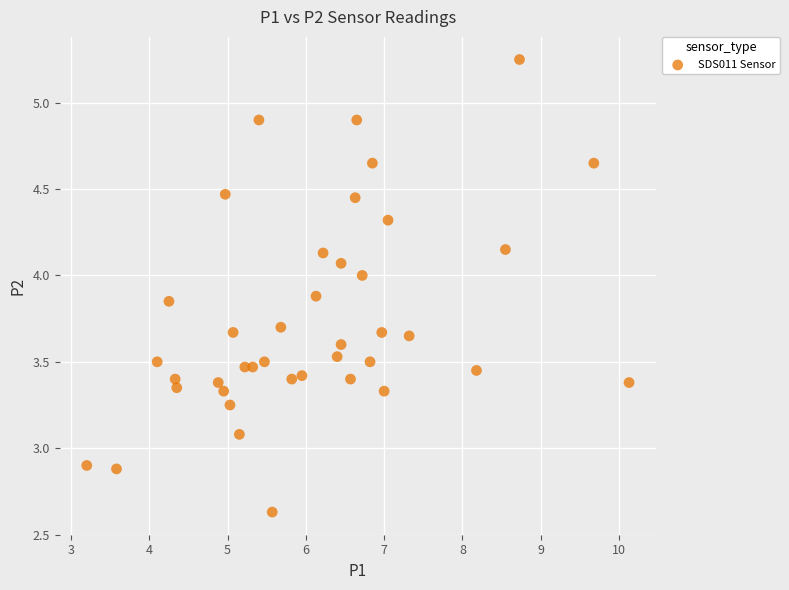

What is the range of X values (max minus min)?

6.9